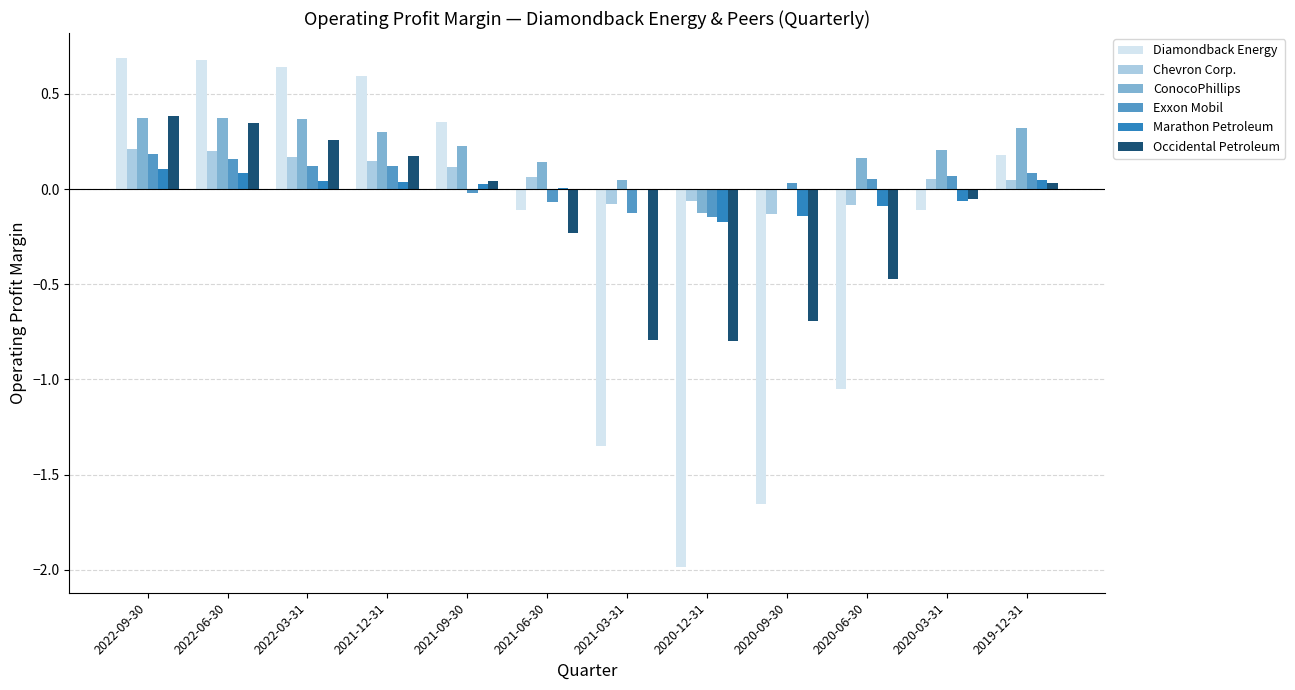

The value of ConocoPhillips at 2019-12-31 is 0.3. True or false?

True